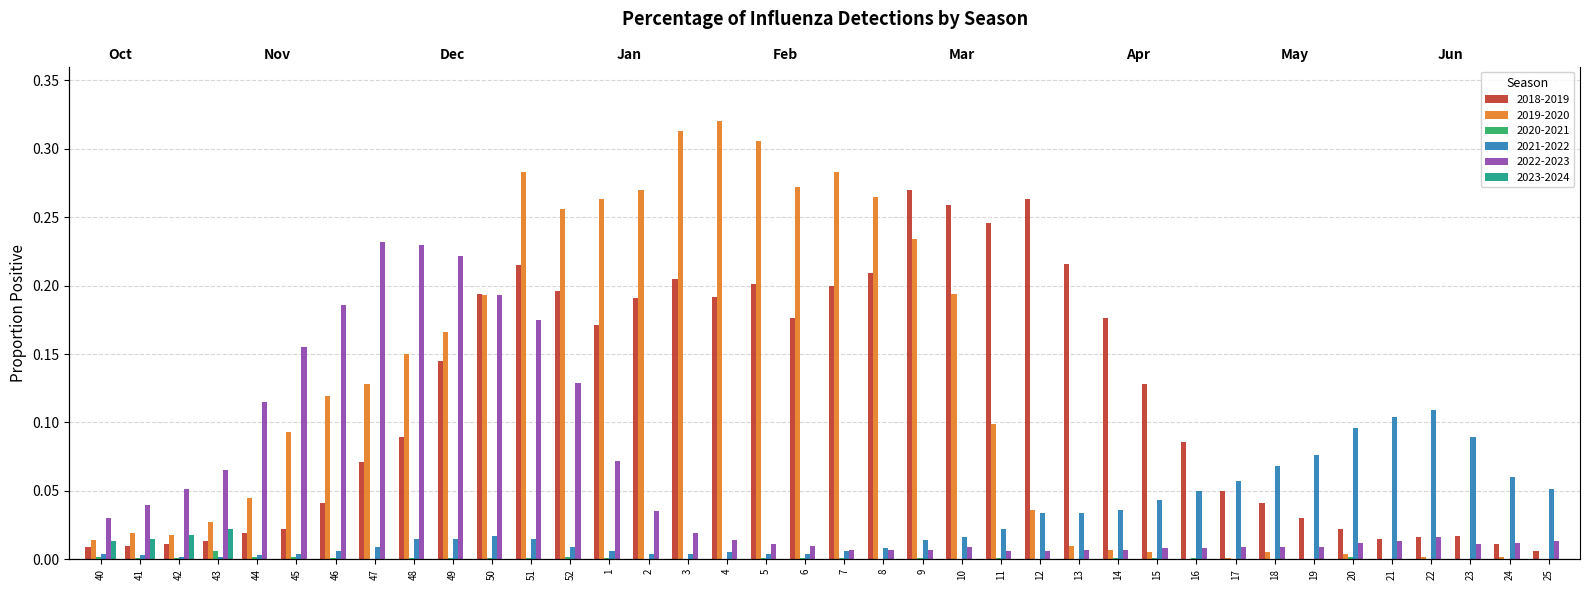

Rank the series by their maximum value, from highest to lowest.

2019-2020, 2018-2019, 2022-2023, 2021-2022, 2023-2024, 2020-2021